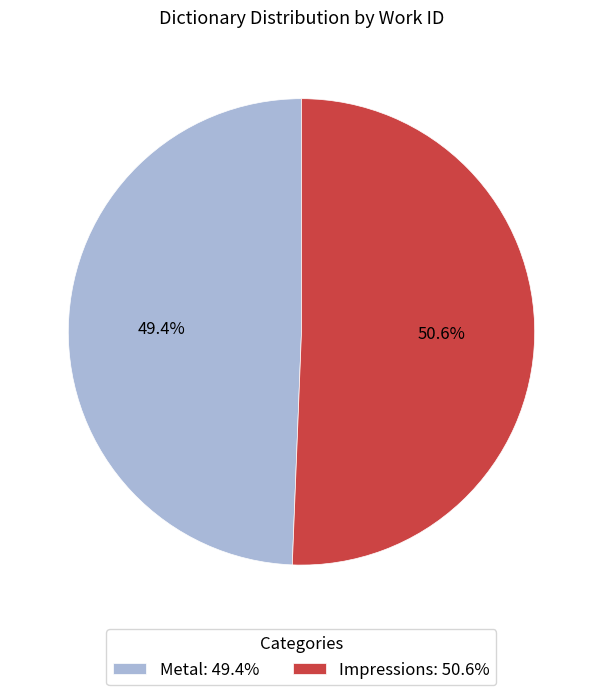

What is the ratio of the value at Metal to the value at Impressions?

1.0